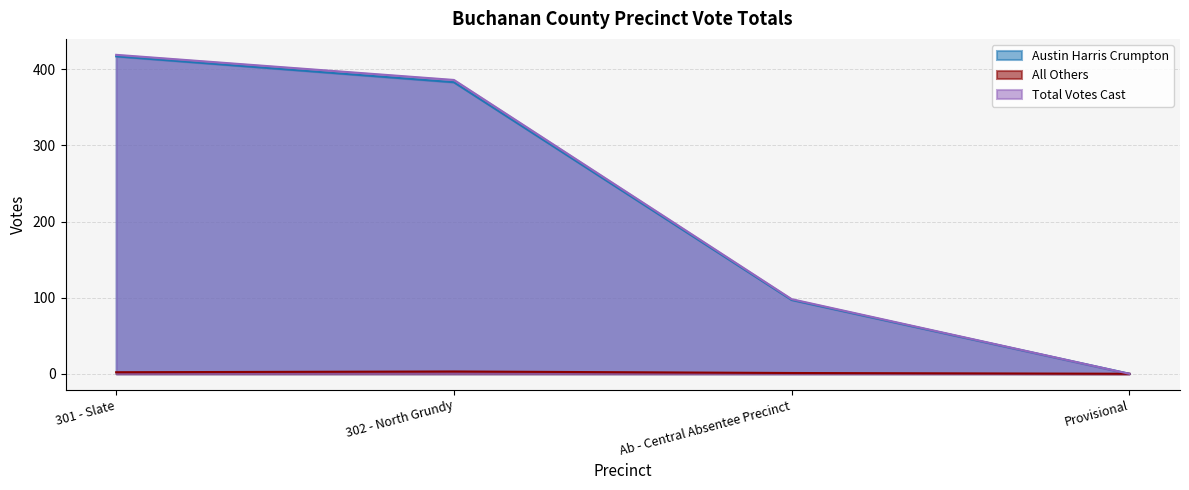

At which category is the sum across all series the highest?

301 - Slate